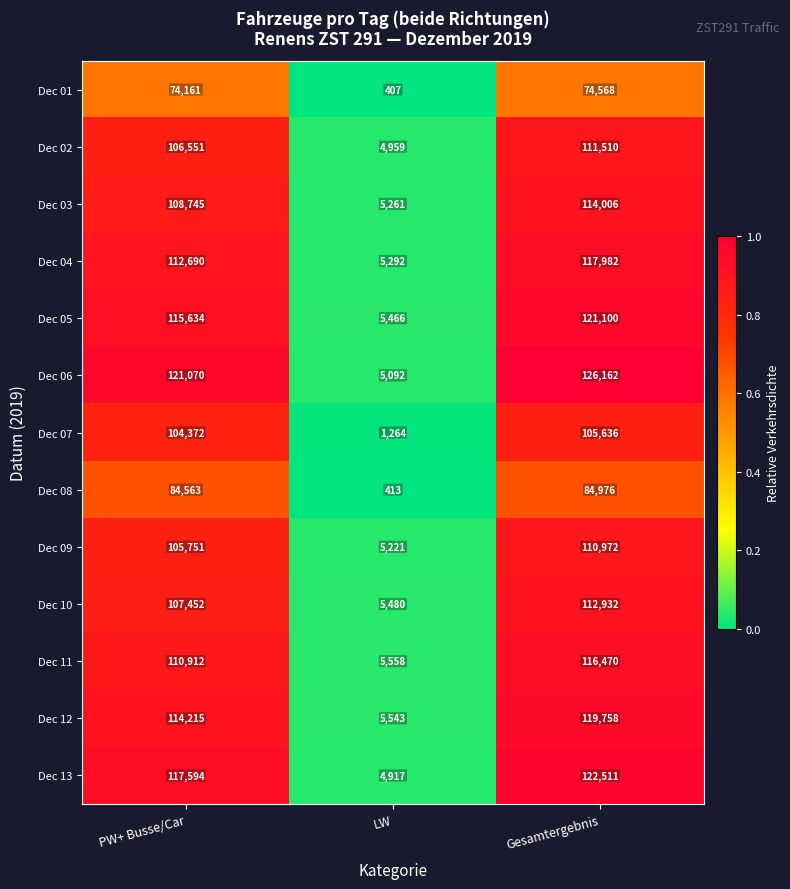

What is the average value of the Dec 03 series?

76004